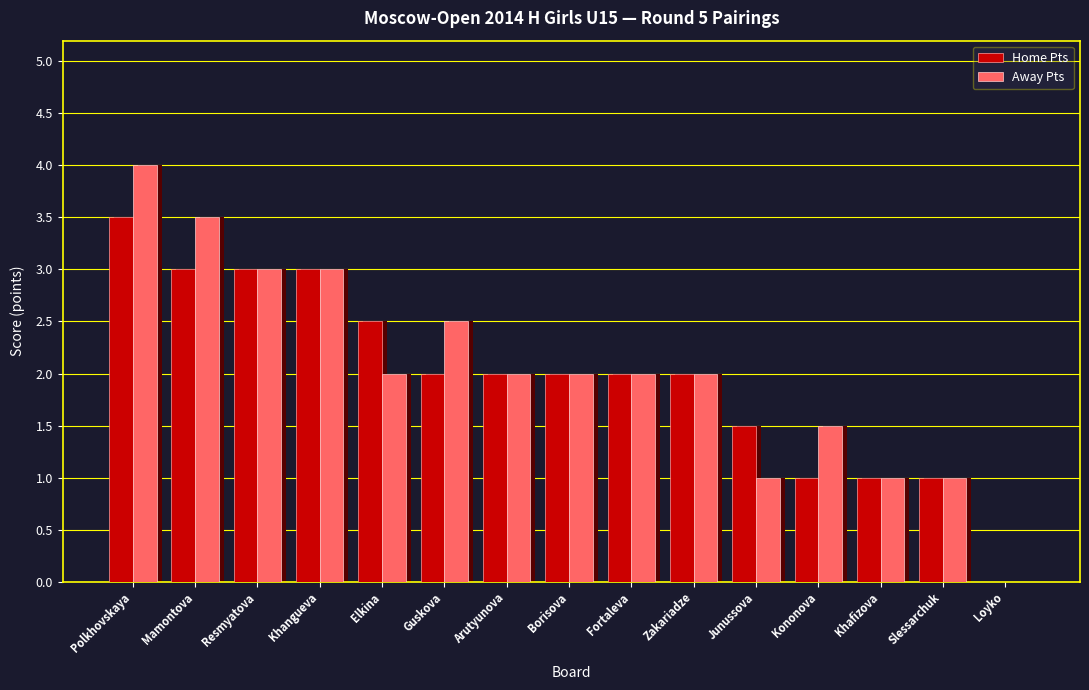

How many bars are there in total?

30